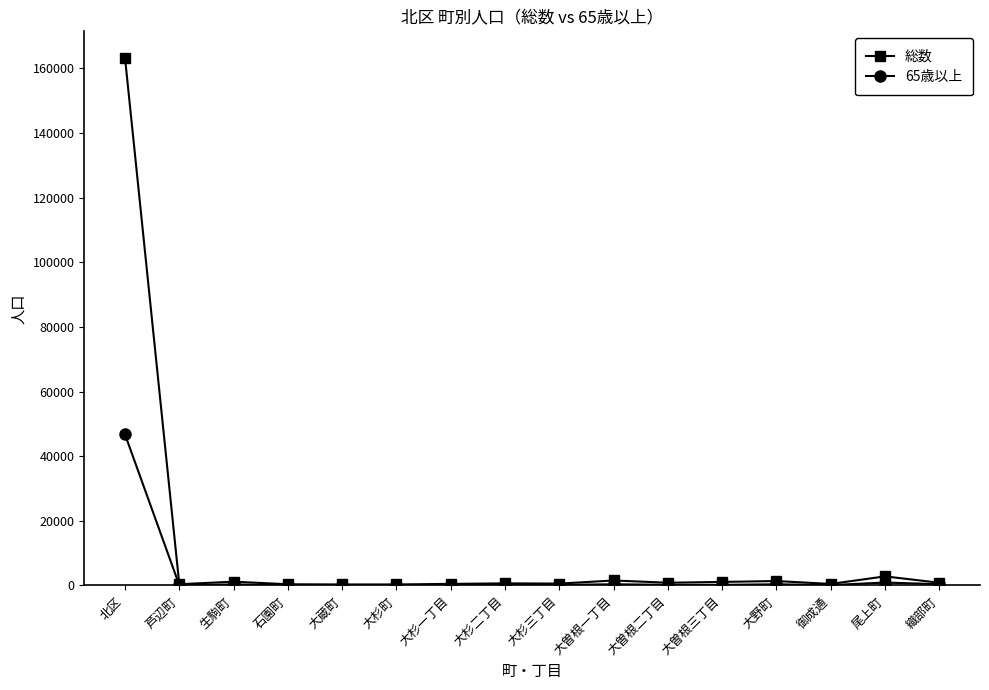

How many distinct data groups are displayed?

2